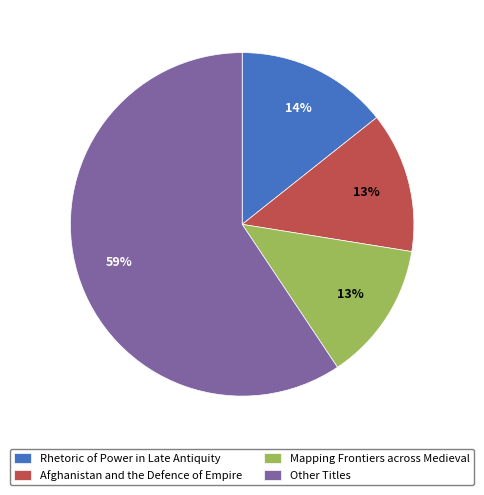

What percentage is the Mapping Frontiers across Medieval slice, to the nearest percent?

13%